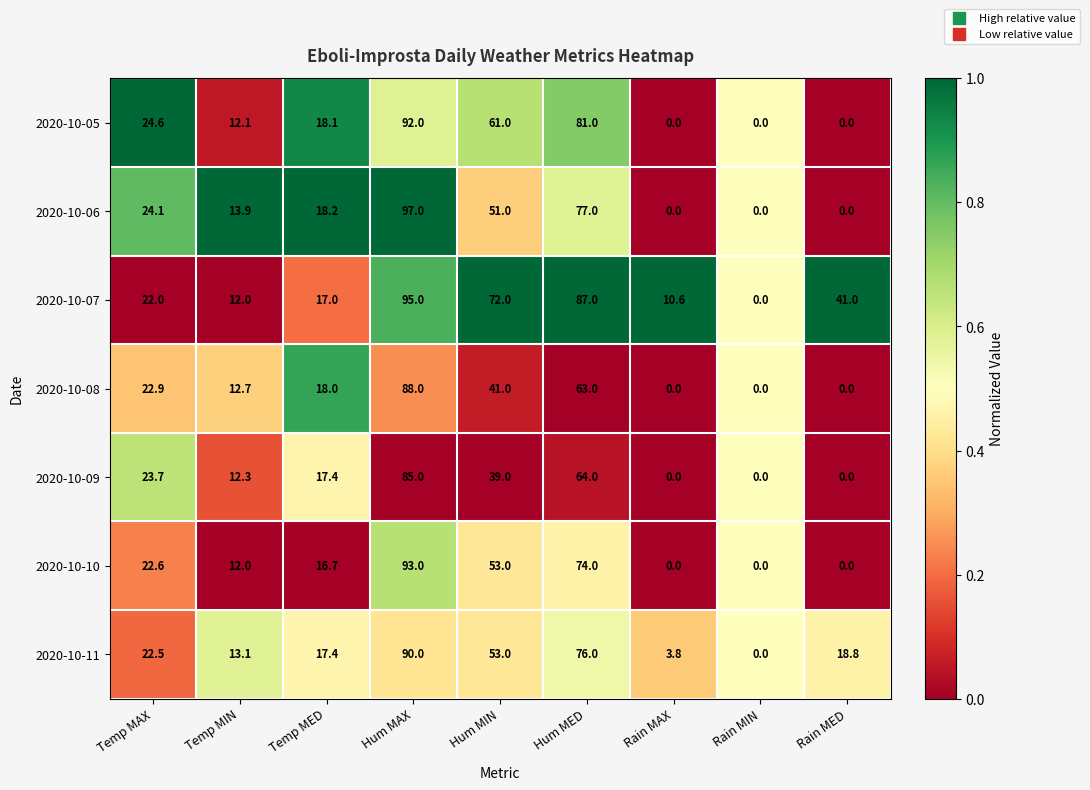

Rank the categories by 2020-10-07 value from highest to lowest.

Hum MAX, Hum MED, Hum MIN, Rain MED, Temp MAX, Temp MED, Temp MIN, Rain MAX, Rain MIN